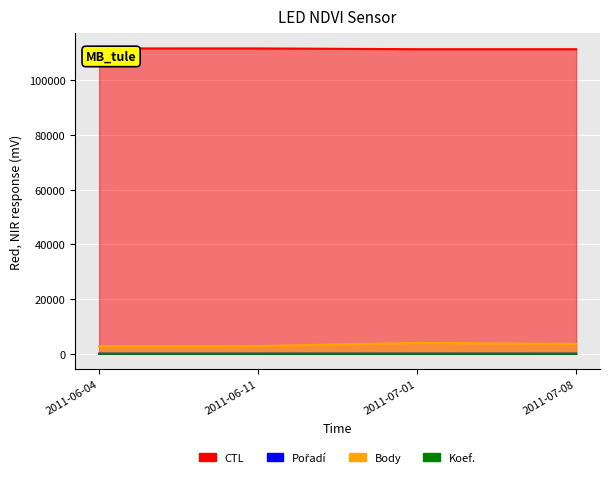

Rank the categories by CTL value from lowest to highest.

2011-07-01, 2011-07-08, 2011-06-04, 2011-06-11